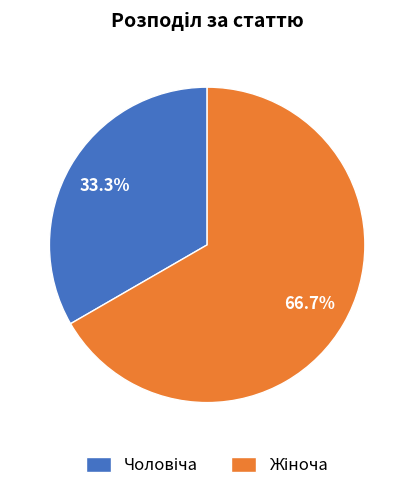

Count the number of slices in the pie.

2